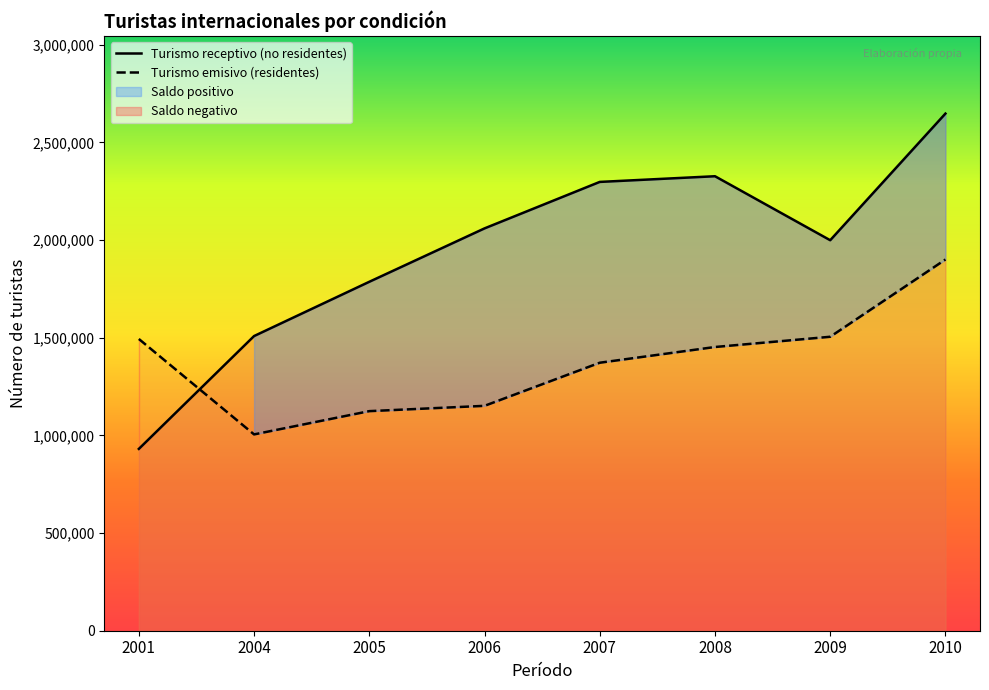

How many data points does each series have?

8